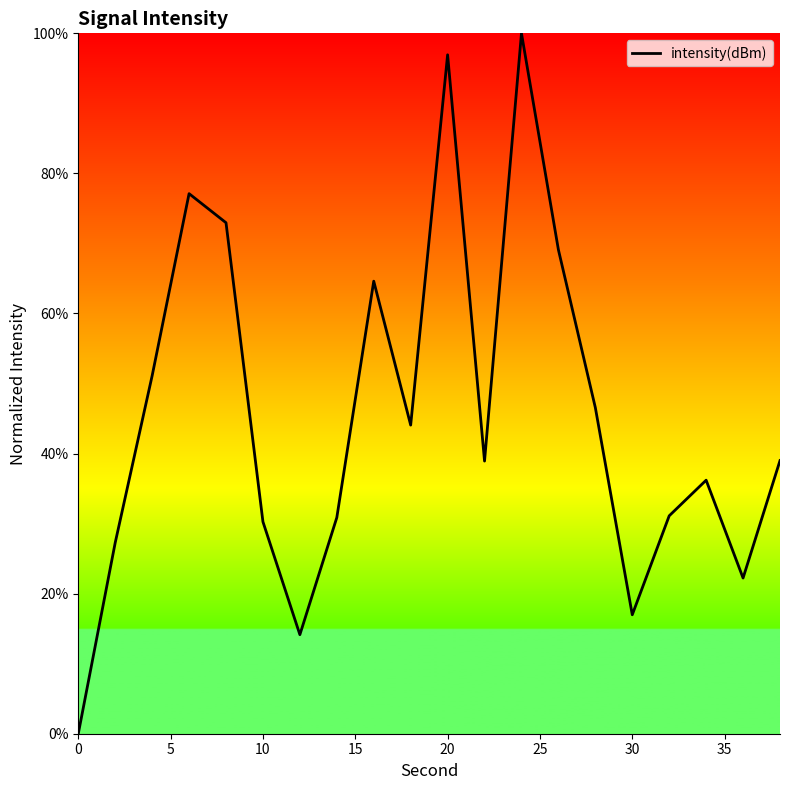

What is the greatest value displayed?

100.0